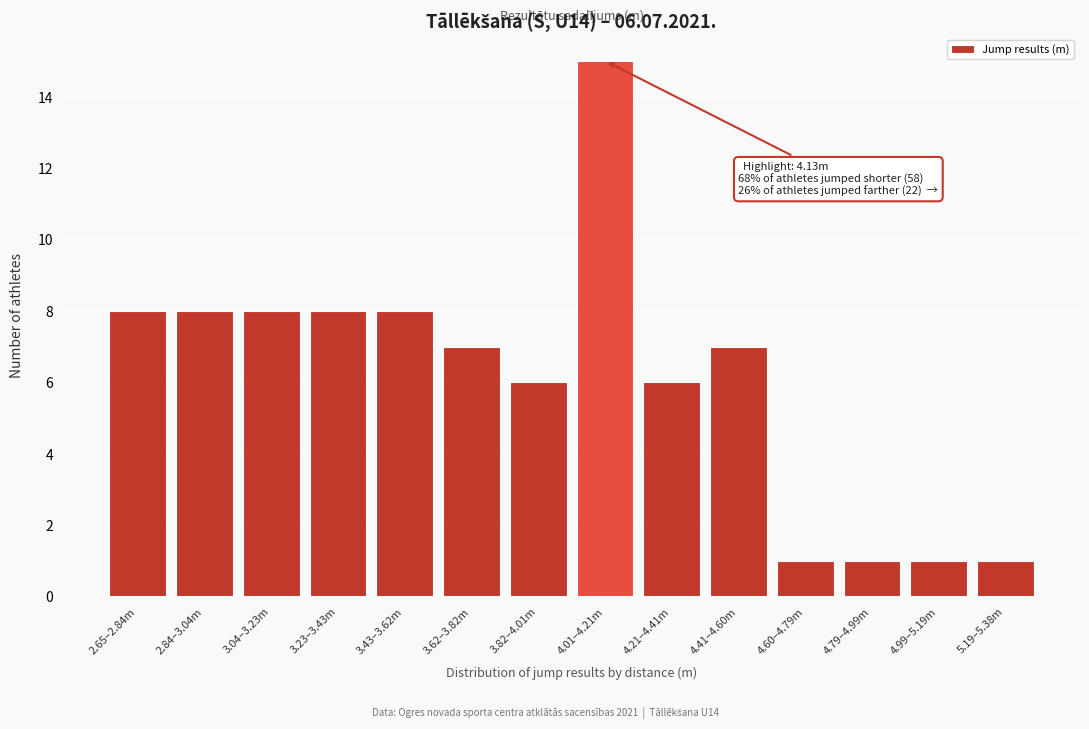

Reading left to right, what are all the values shown in this chart?

8	8	8	8	8	7	6	15	6	7	1	1	1	1